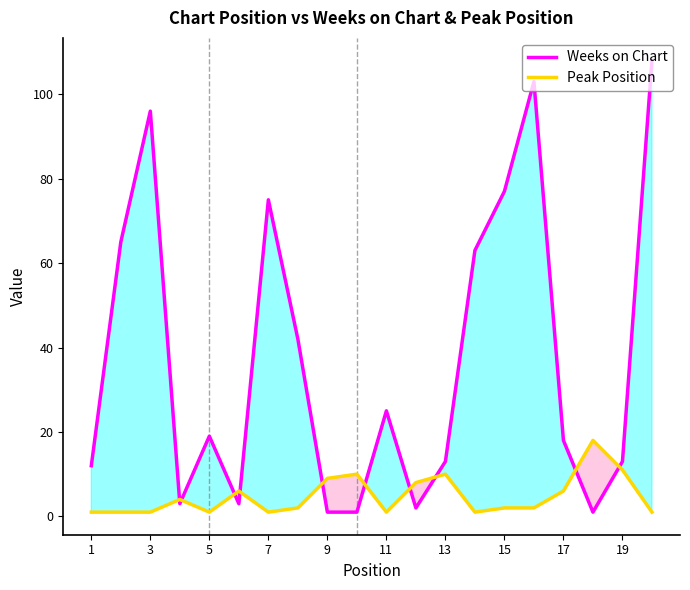

What is the minimum value for Peak Position?

1